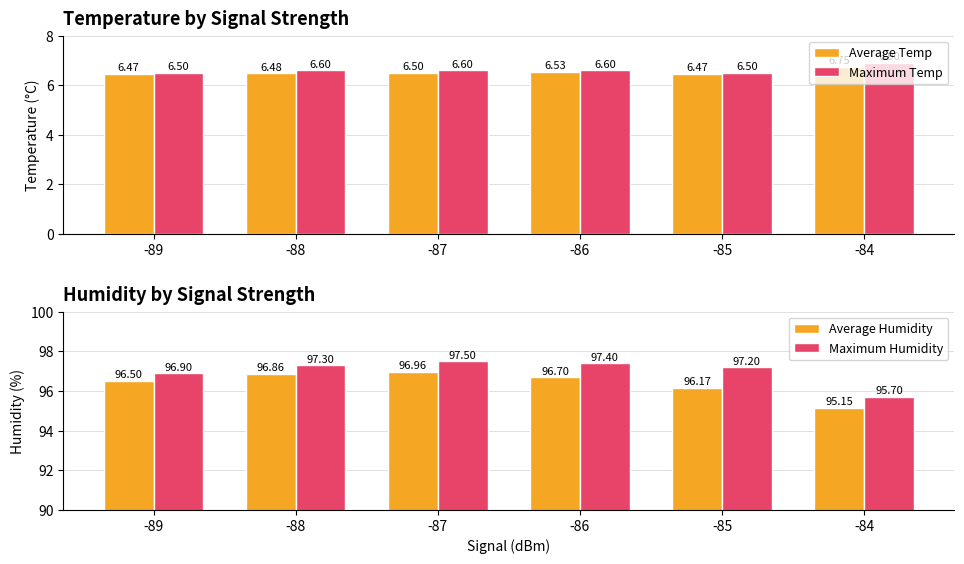

The Maximum Humidity series shows 97.4 at -86. True or false?

True